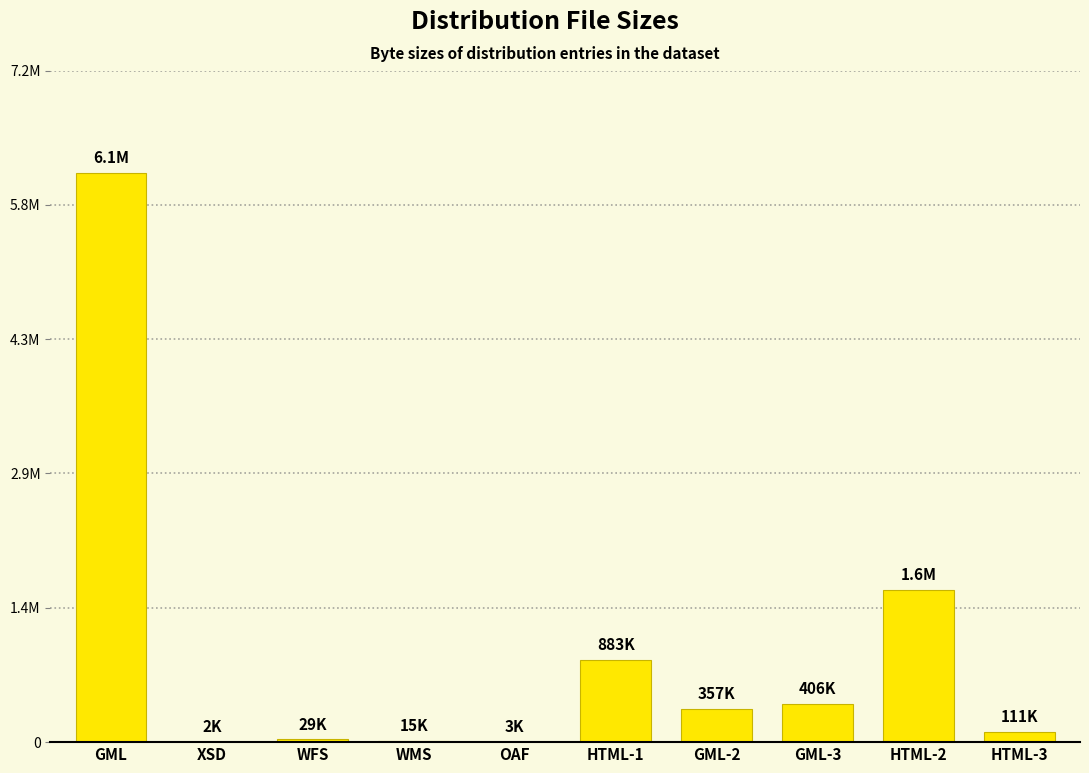

What is the ratio of the value at HTML-3 to the value at HTML-2?

0.1